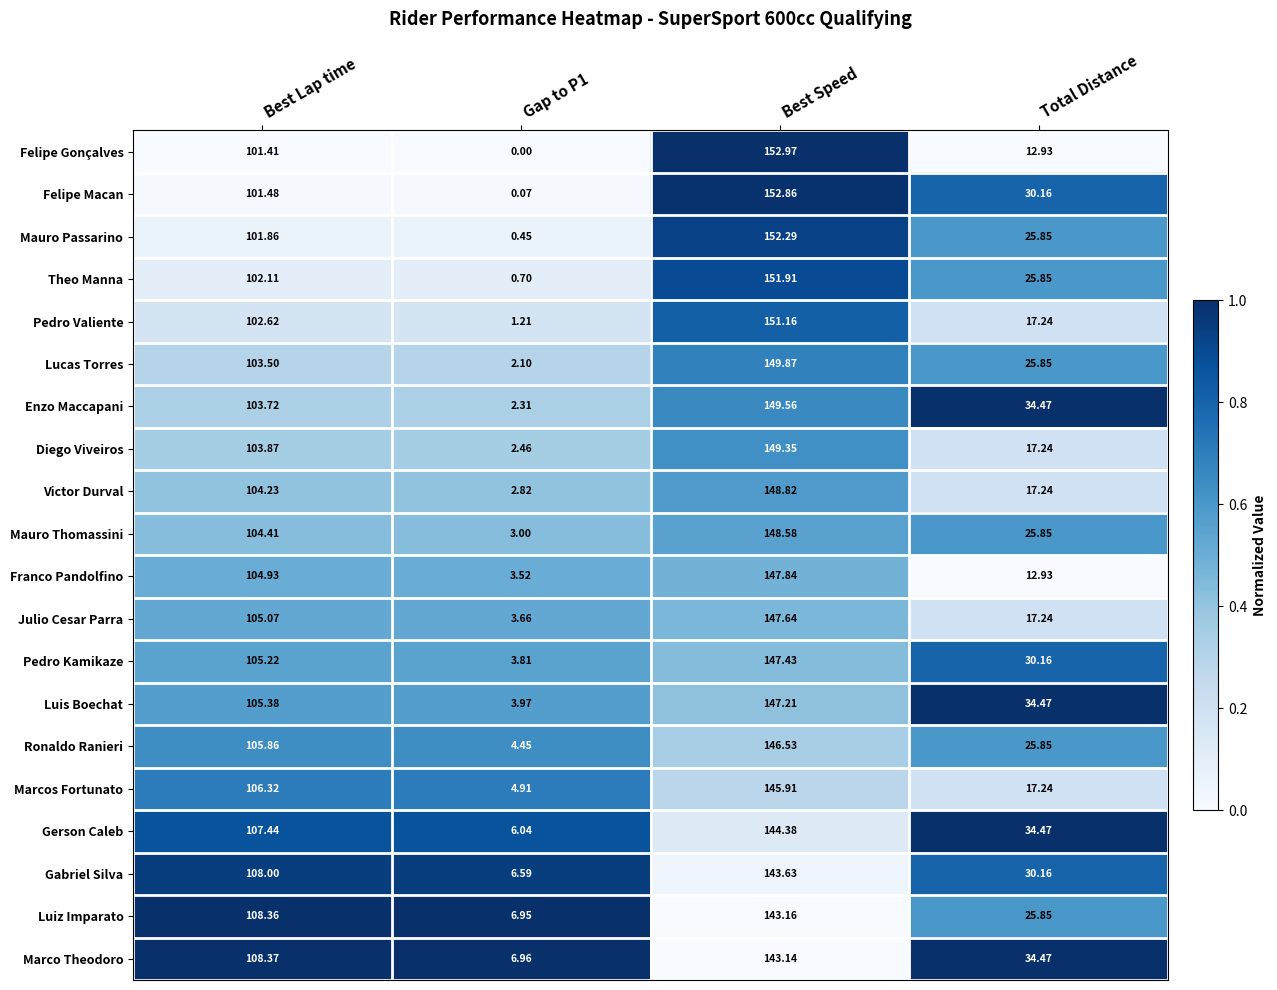

What is the total value across all series at Best Lap time?

2094.2